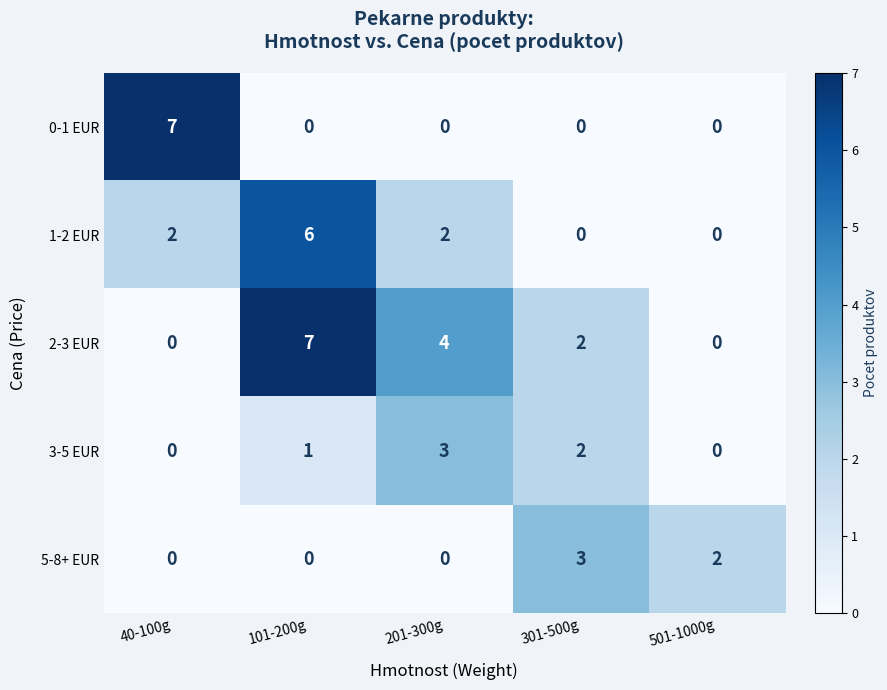

Which series has the largest total across all categories?

2-3 EUR